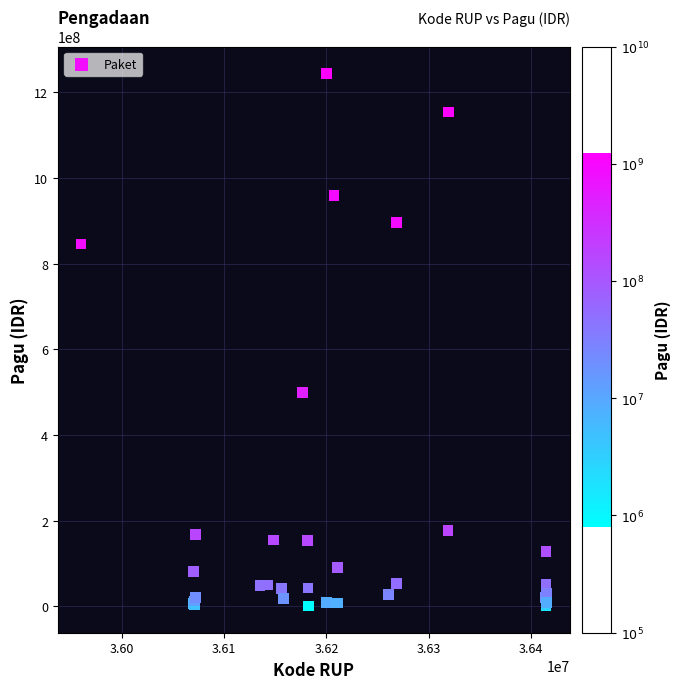

What Y value in the scatter plot is closest to 622840000?

499932000